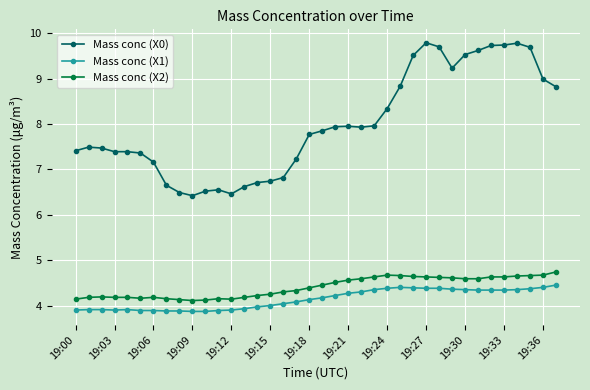

List the series in order of their peak value, highest first.

Mass conc (X0), Mass conc (X2), Mass conc (X1)